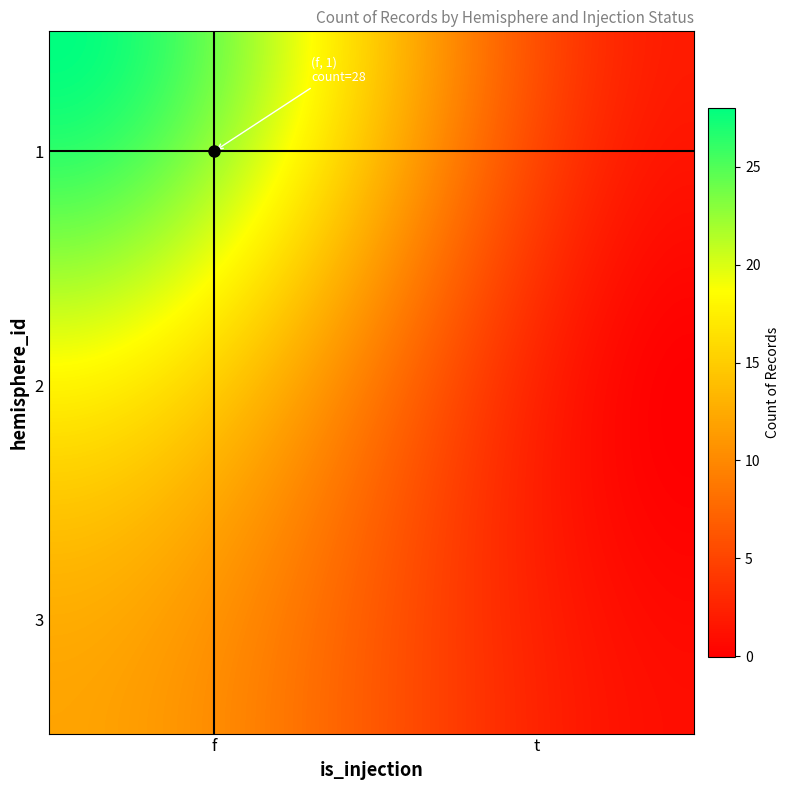

Reading left to right, list all the values displayed in this chart.

hemisphere_1_is_injection_f=28	hemisphere_1_is_injection_t=2	hemisphere_2_is_injection_f=18	hemisphere_2_is_injection_t=0	hemisphere_3_is_injection_f=12	hemisphere_3_is_injection_t=1